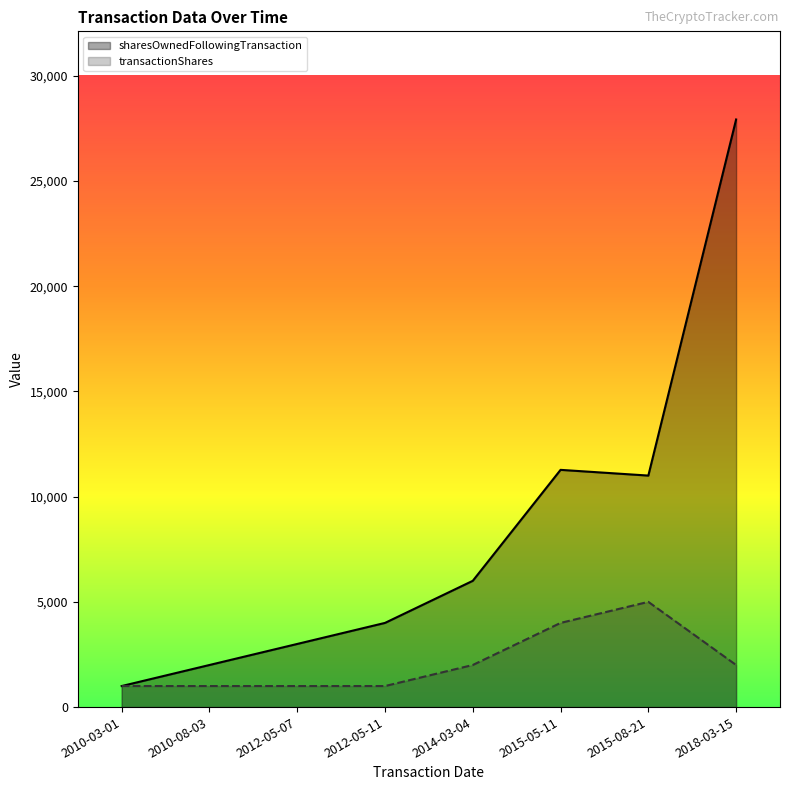

What is the average value of the sharesOwnedFollowingTransaction series?

8274